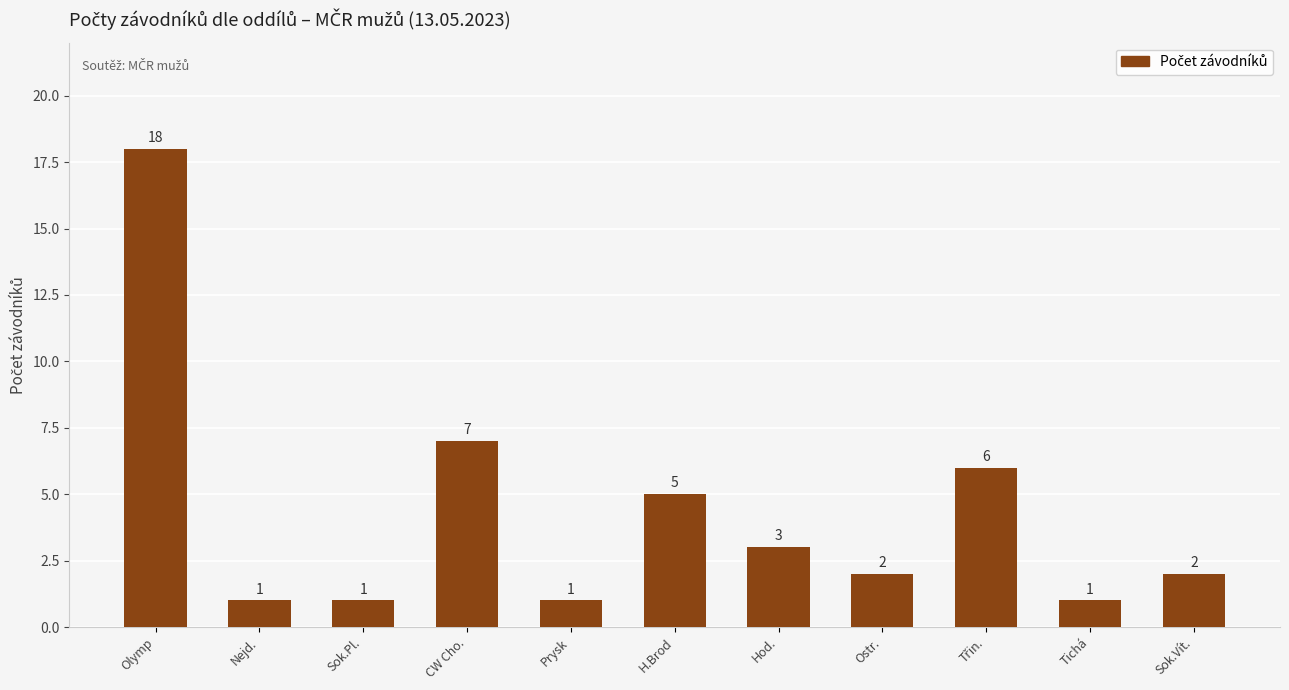

At which label does the data first exceed 2?

Olymp